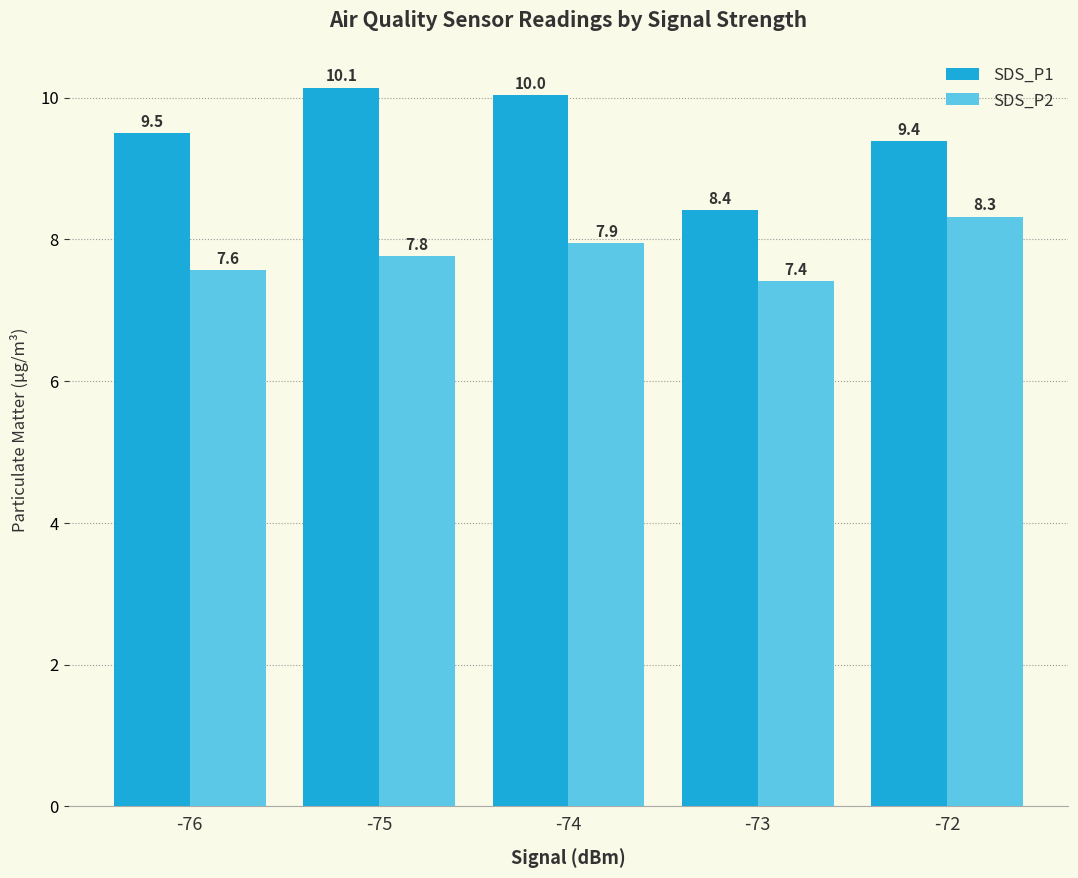

The SDS_P2 series shows 4.8 at -75. True or false?

False